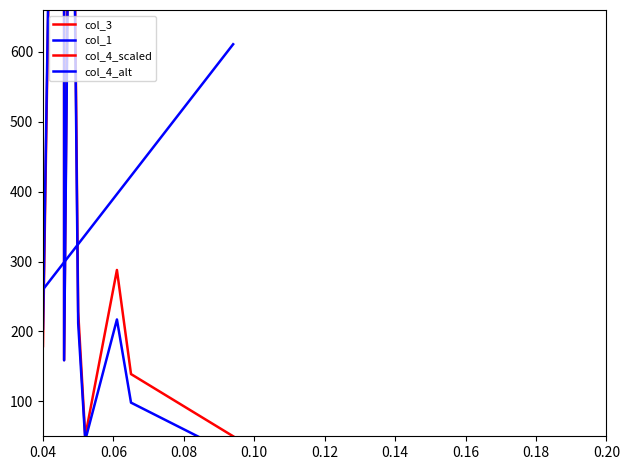

In col_3, how many points are lower than both neighbors (excluding endpoints)?

2